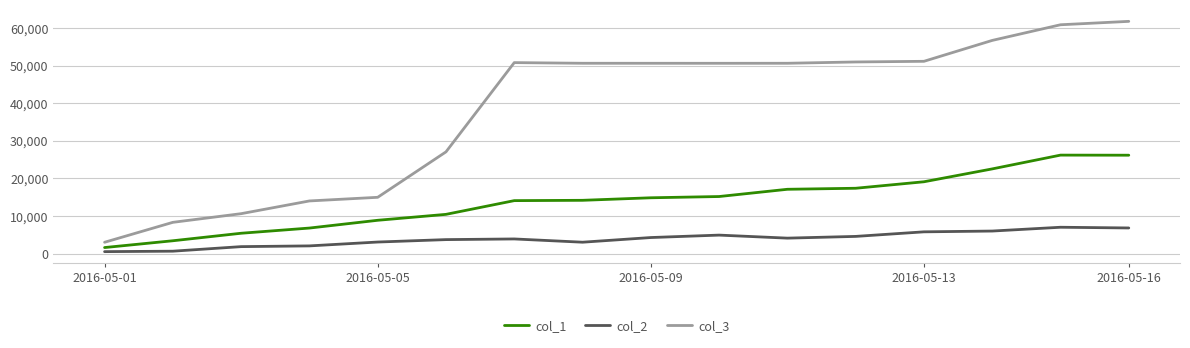

True or false: col_3 and col_1 intersect in this chart.

False